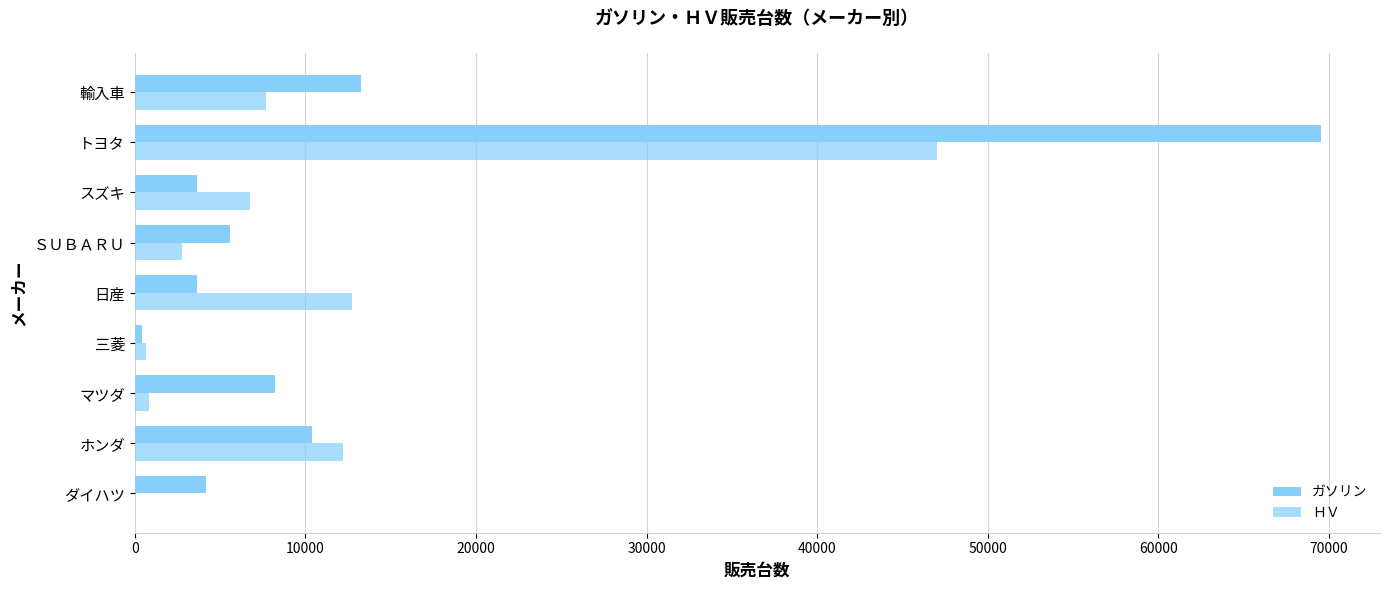

How many categories are shown in the chart?

9